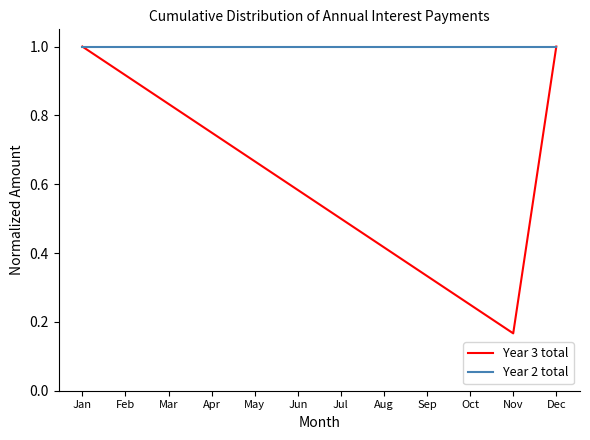

Does the chart display data point markers on the line(s)?

No